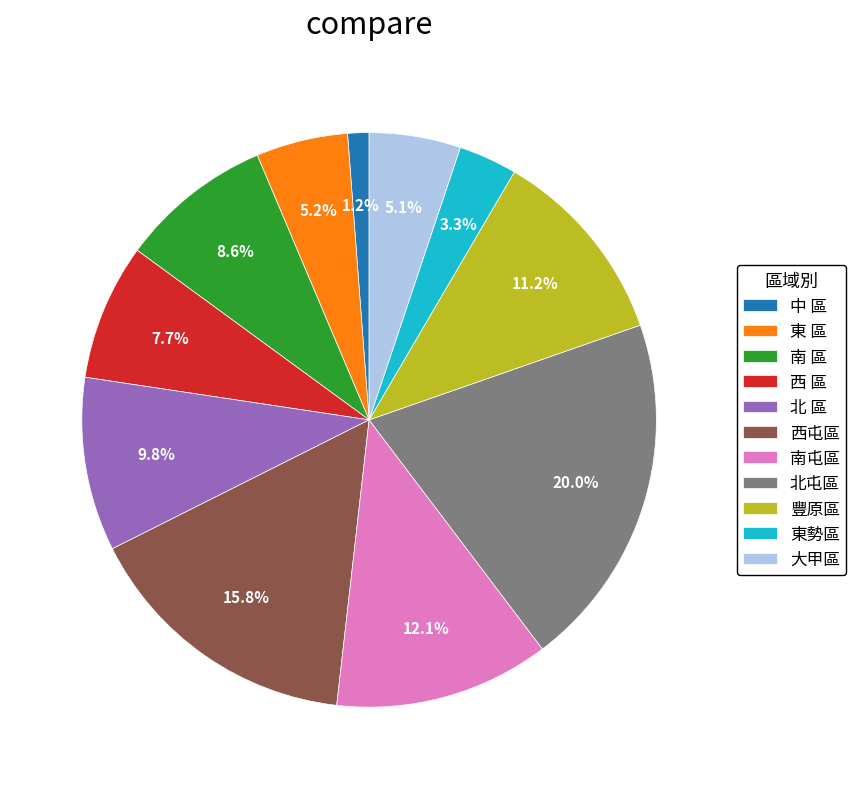

Which slice is the smallest?

中 區